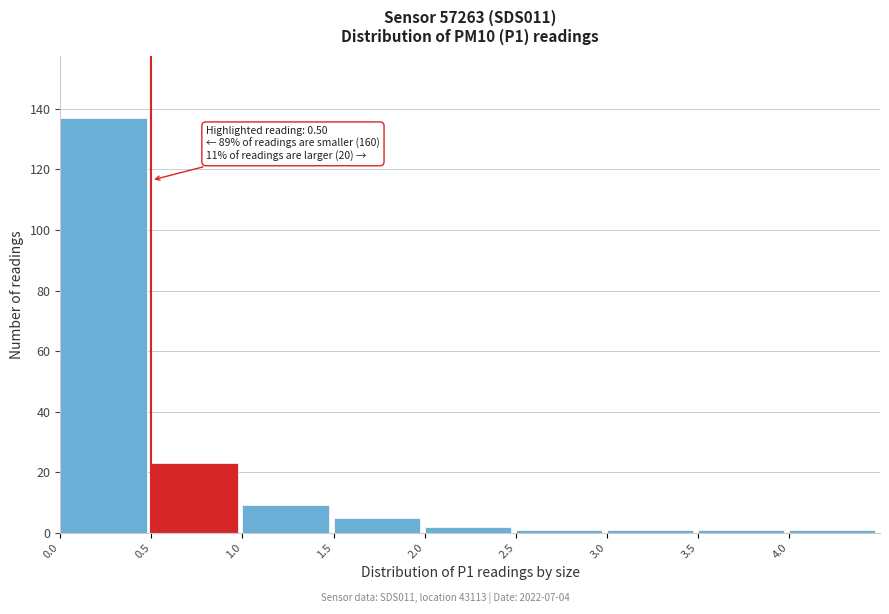

Over which range of the x-axis is the bar tallest?

0.0 to 0.5